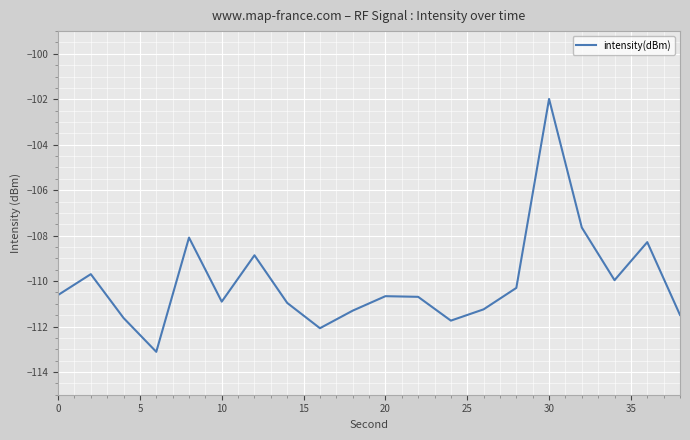

What is the minimum value shown in the chart?

-113.1